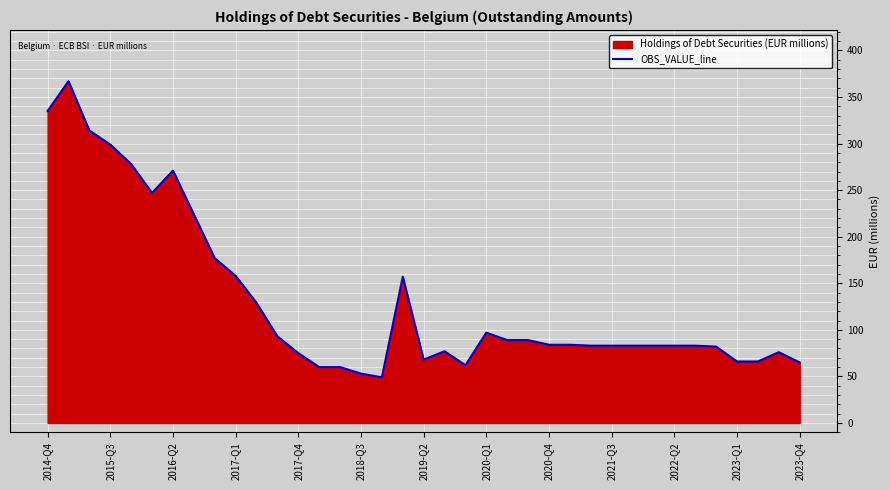

What is the smallest value displayed?

49